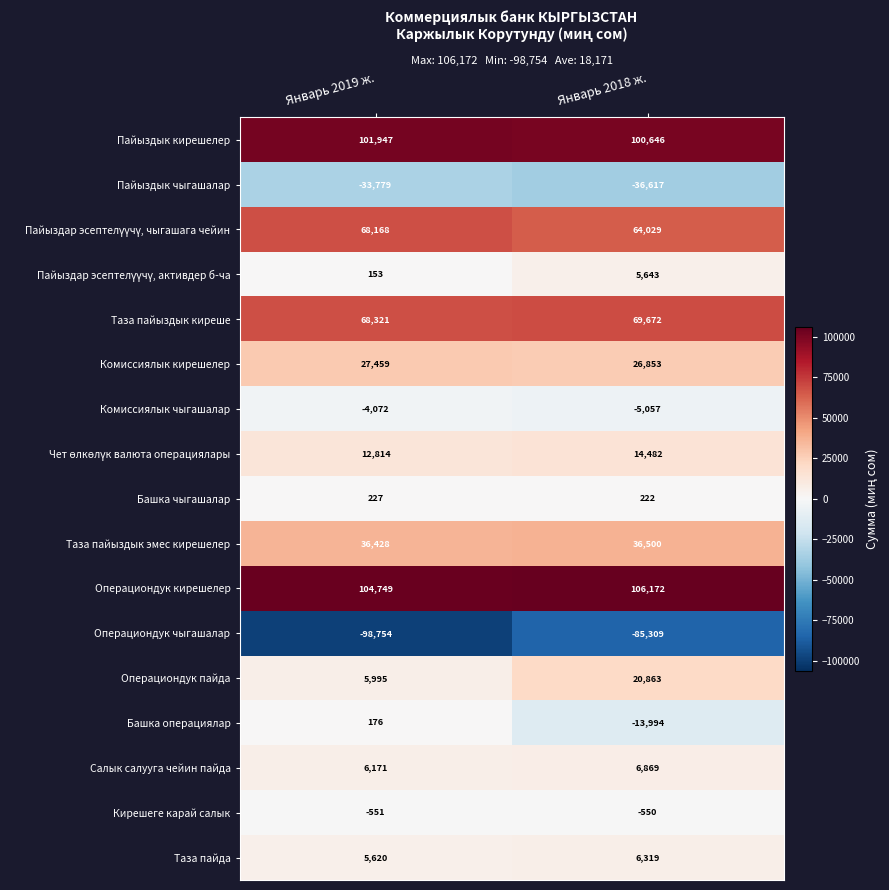

The Операциондук пайда series shows 35999 at Январь 2018 ж.. True or false?

False